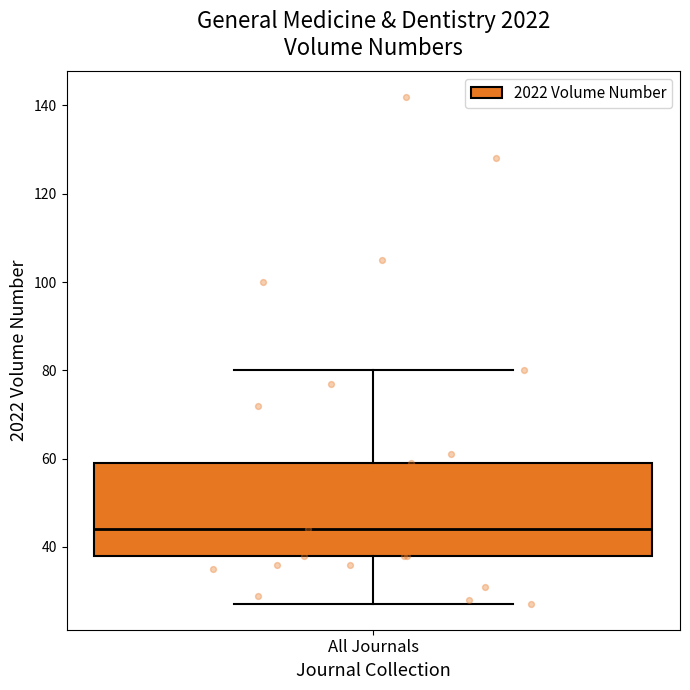

Transcribe this box plot: give where the median line is, the range the box spans, and where the two whiskers end, as read against the y-axis. The values are not printed on the chart, so give them approximately, as read against the axis.

median 44, box 38 to 60, whiskers 28 to 80